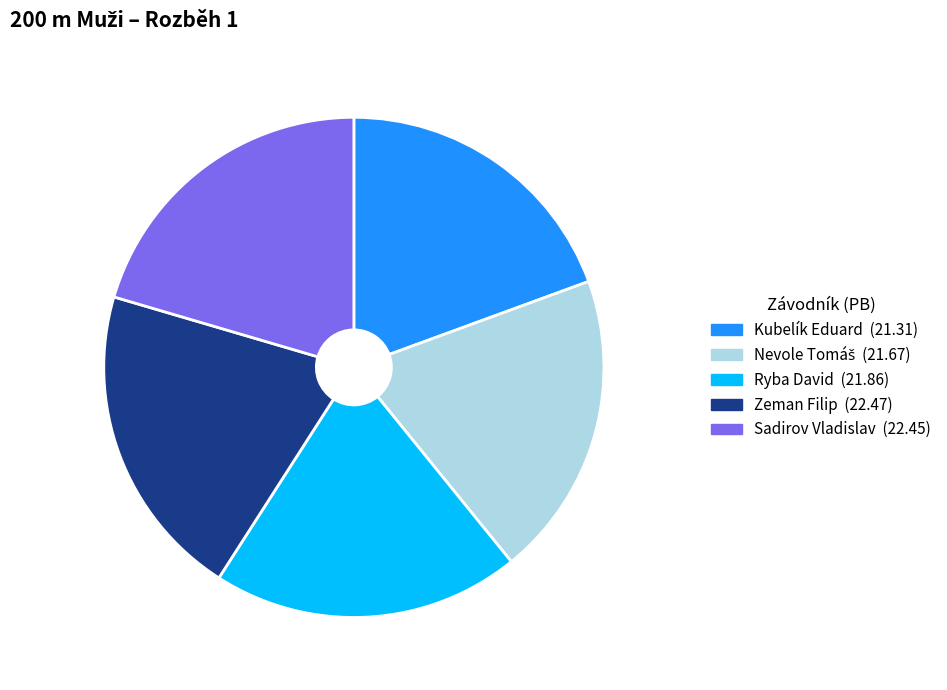

The Sadirov Vladislav slice represents 28% of the pie. True or false?

False